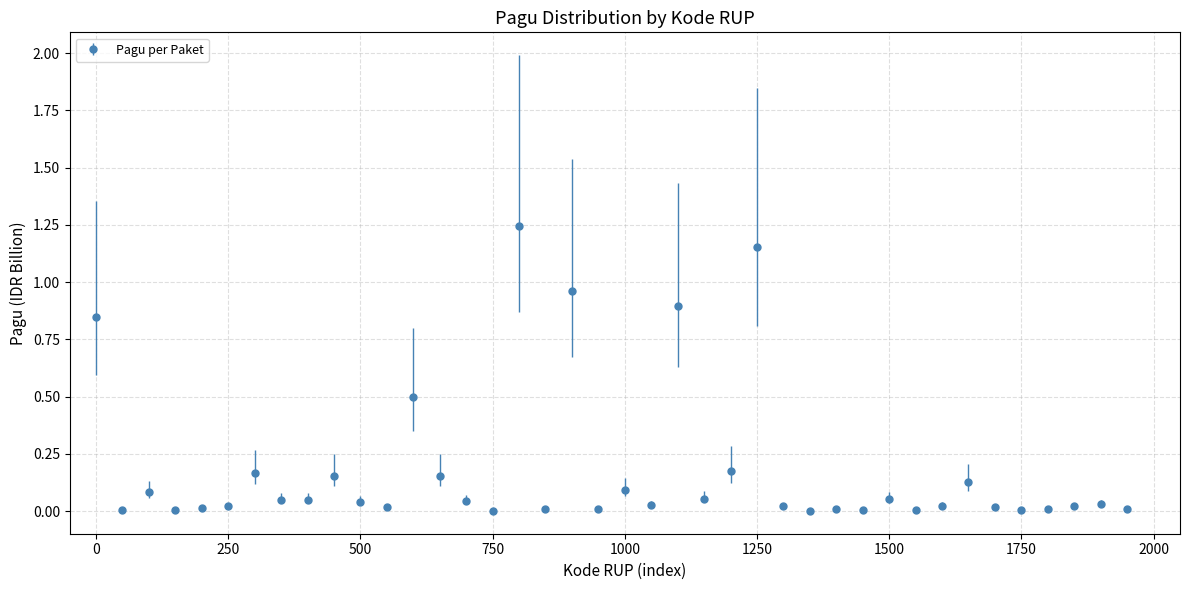

True or false: the data has more than 1 interior local peaks.

True